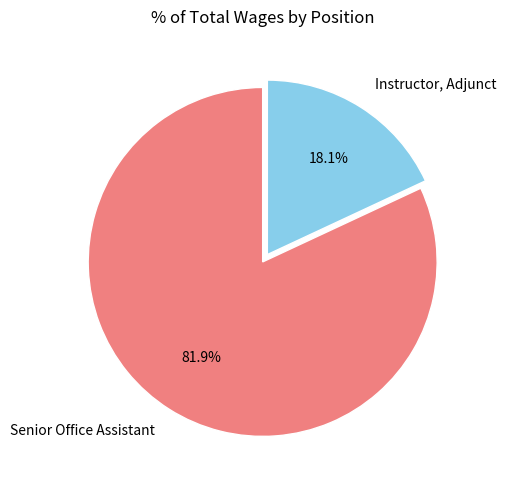

Which has a higher value, Instructor, Adjunct or Senior Office Assistant?

Senior Office Assistant